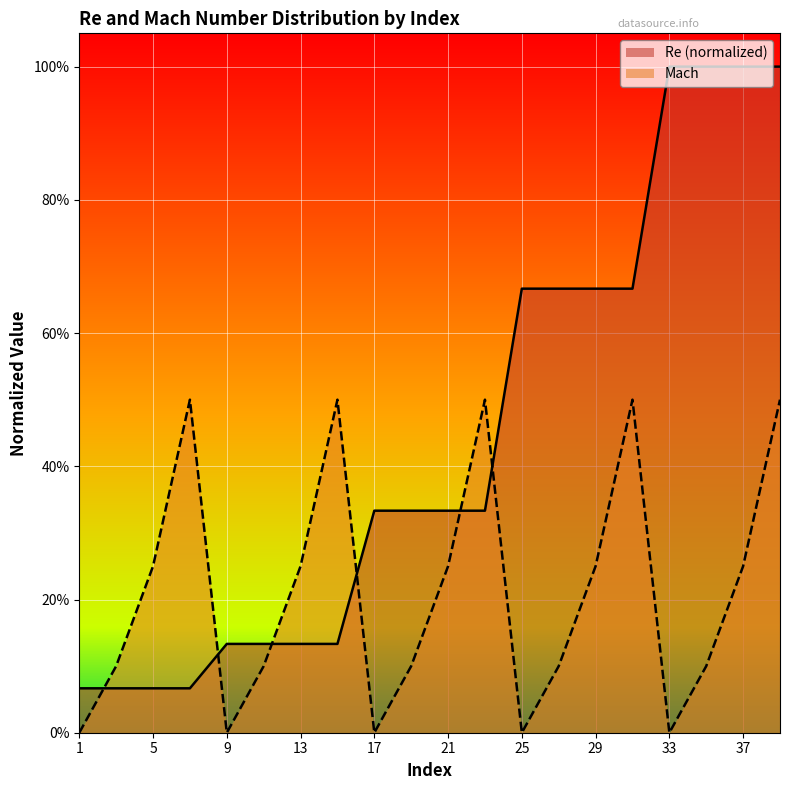

What is the average value of the Re (normalized) series?

0.4